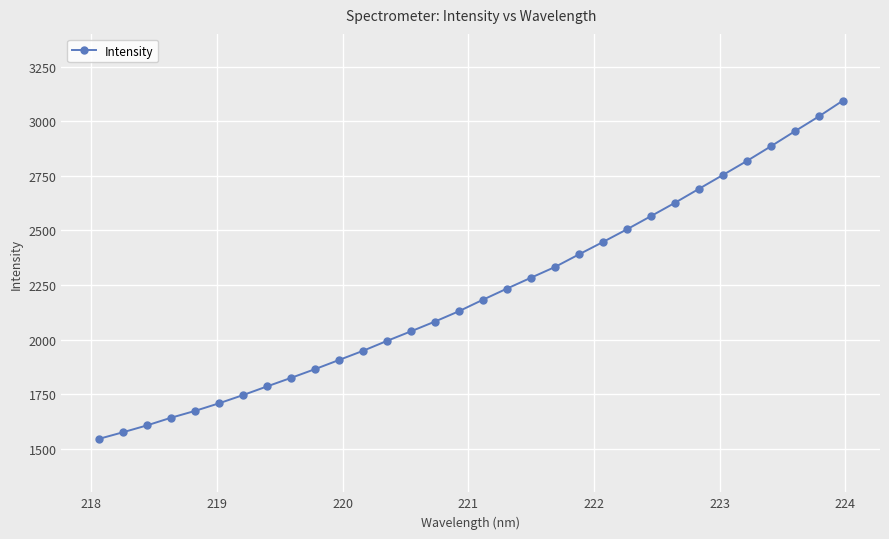

What is the difference between the maximum and minimum values?

1549.6